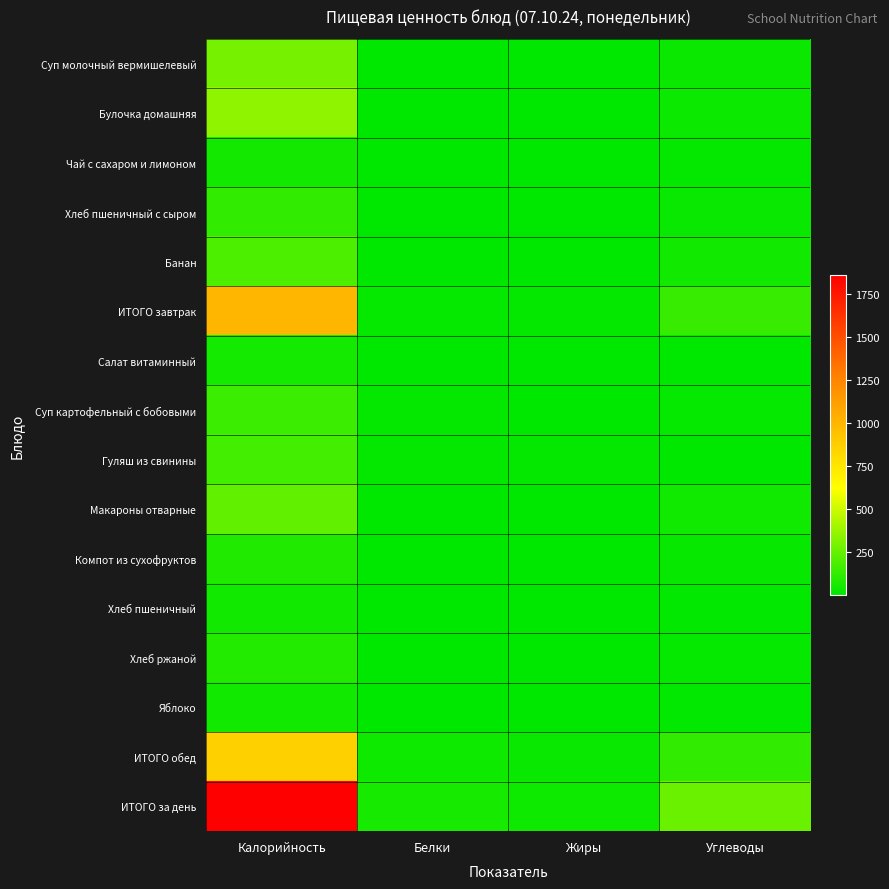

Rank the series by their maximum value, from highest to lowest.

ИТОГО за день, ИТОГО завтрак, ИТОГО обед, Булочка домашняя, Суп молочный вермишелевый, Макароны отварные, Банан, Гуляш из свинины, Суп картофельный с бобовыми, Хлеб пшеничный с сыром, Хлеб ржаной, Компот из сухофруктов, Салат витаминный, Чай с сахаром и лимоном, Хлеб пшеничный, Яблоко